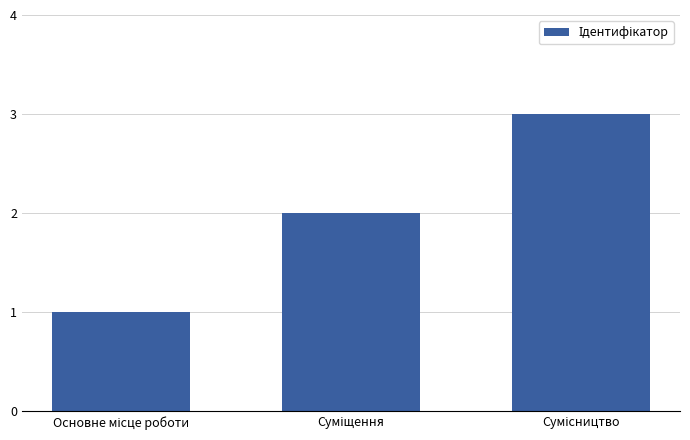

What is the sum of all values?

6